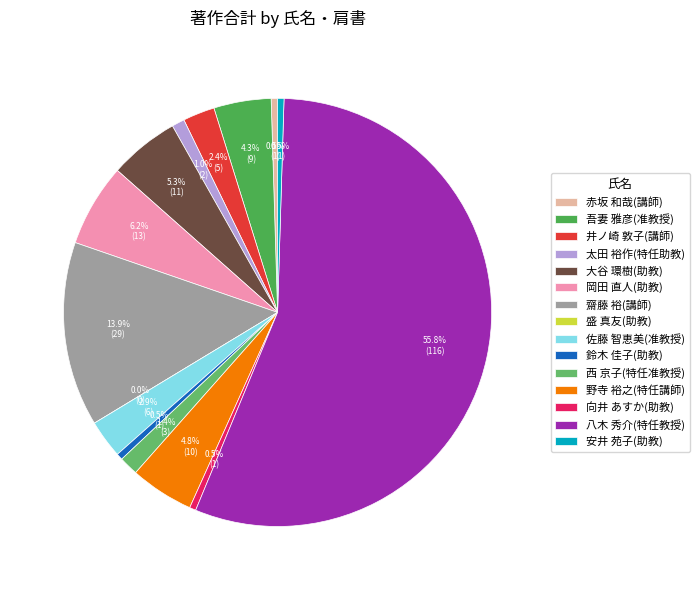

Does any single category account for the majority?

Yes